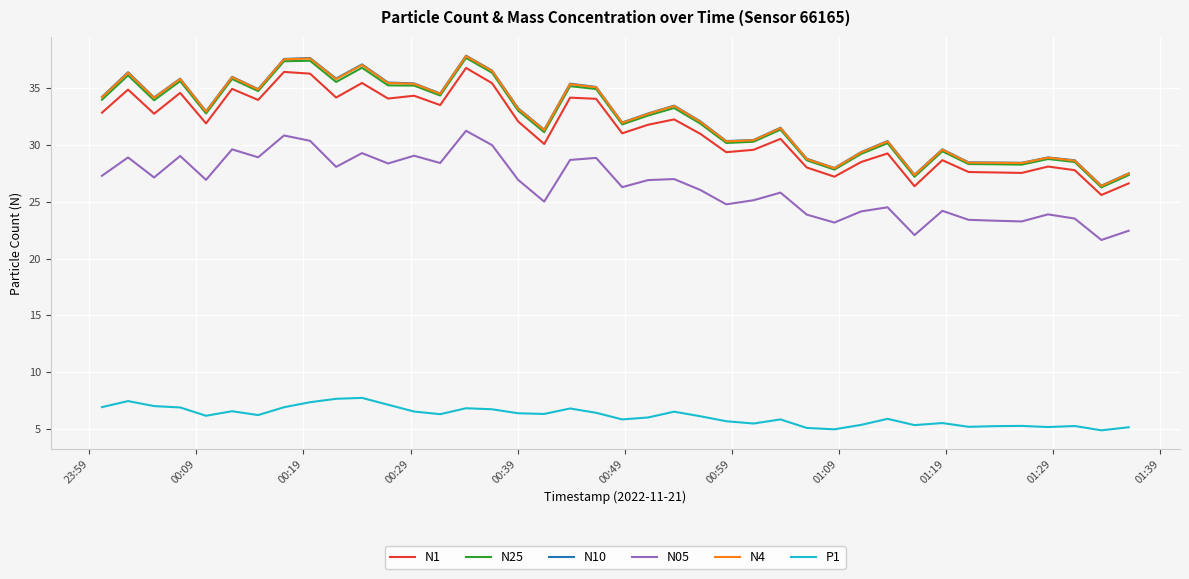

What is the minimum value shown in the chart?

4.9